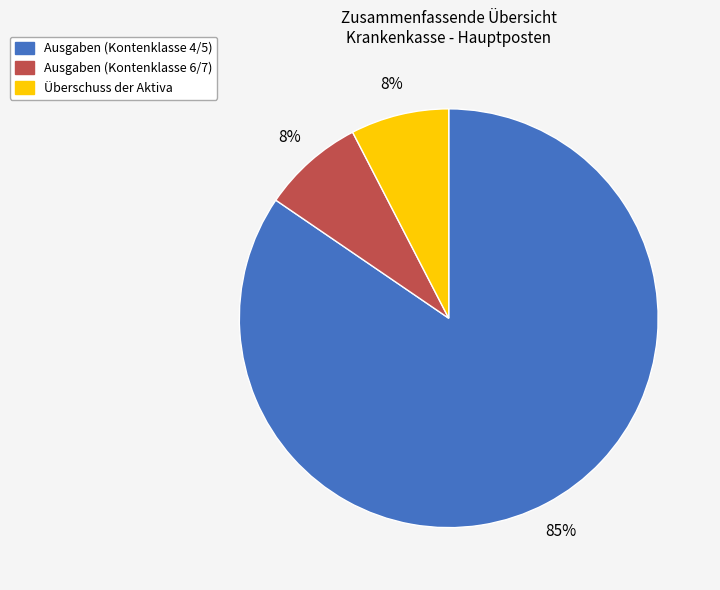

Do Überschuss der Aktiva and Ausgaben (Kontenklasse 6/7) together represent more than half of the pie?

No